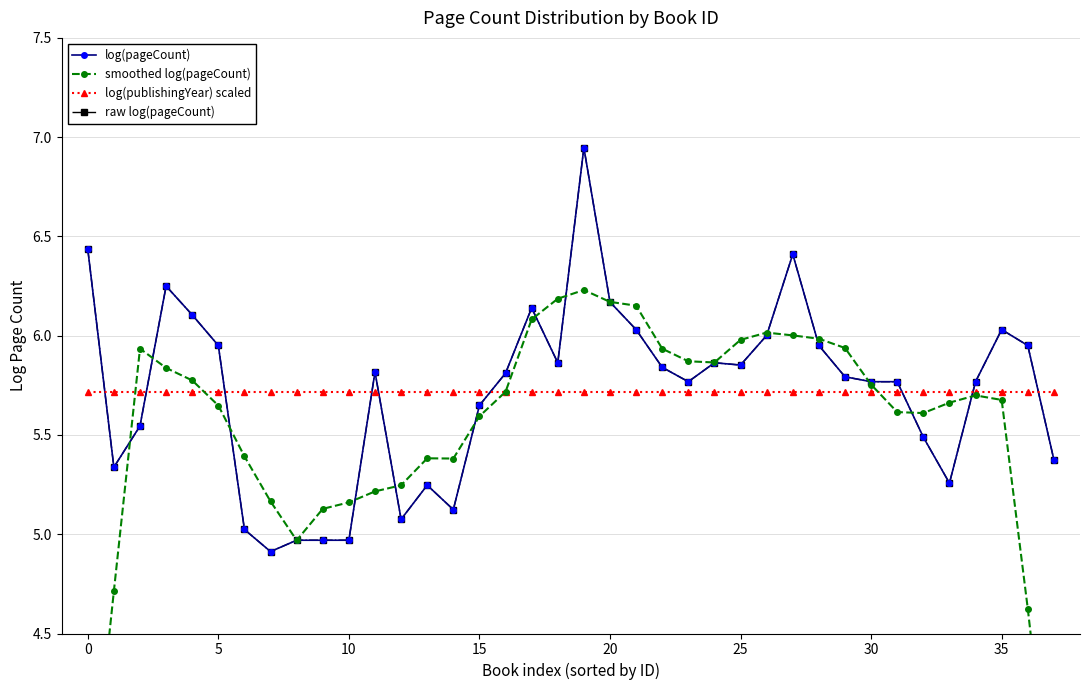

Does the chart have visible grid lines?

Yes